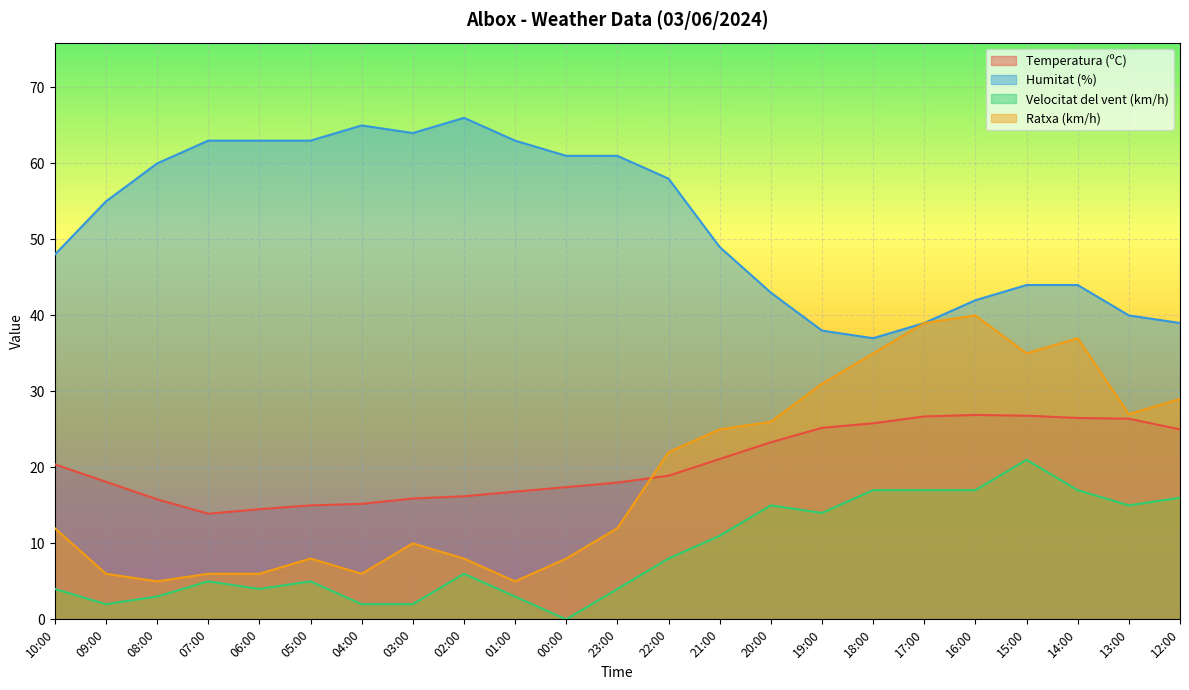

Is it true that Temperatura (ºC) equals 30.4 at 23:00?

False